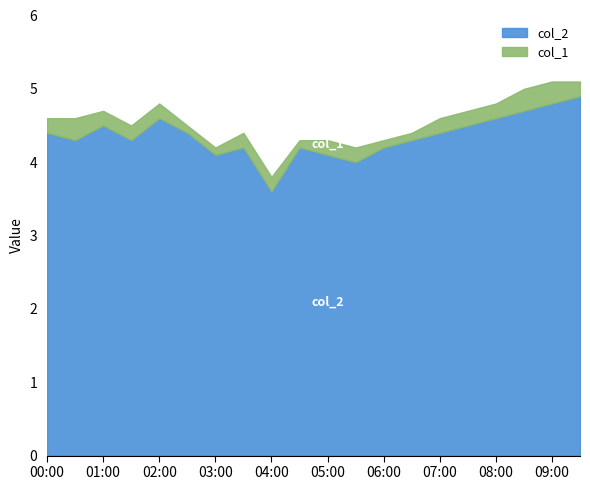

At which label is col_2 closest to 4?

2023/03/09 05:30:00